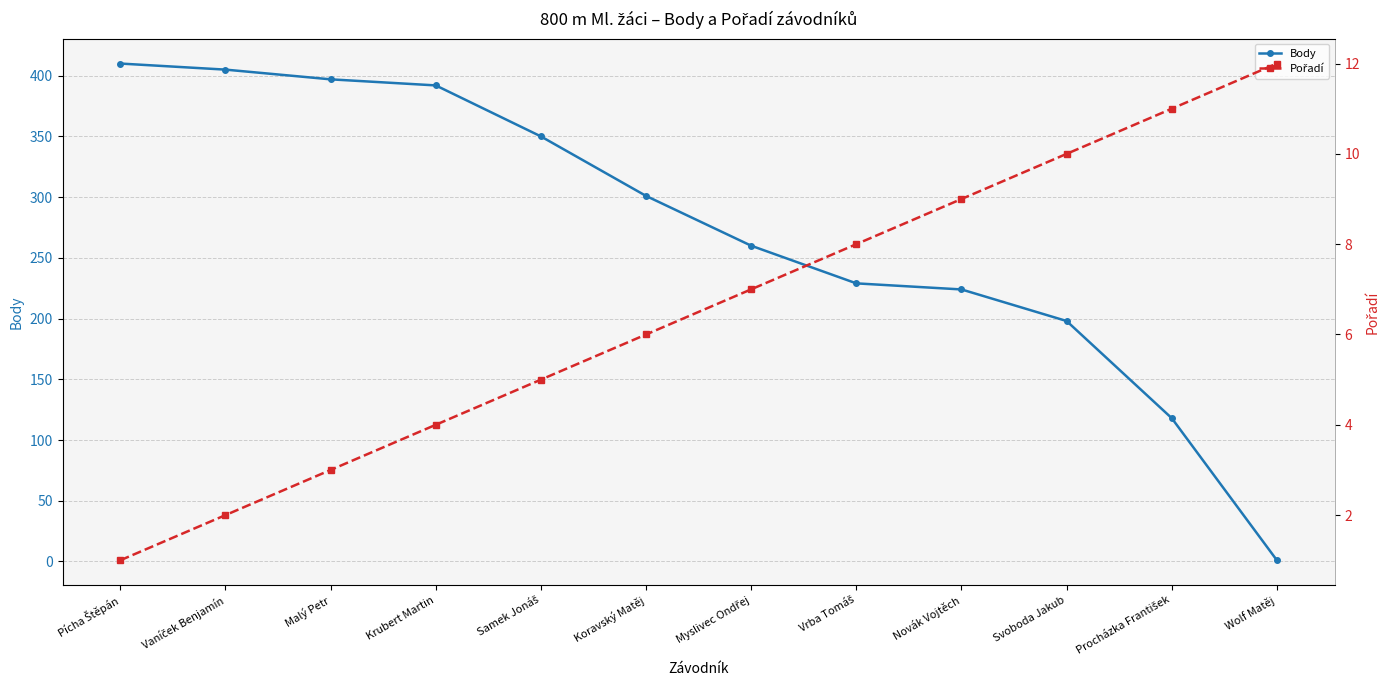

Rank the series by their maximum value, from highest to lowest.

Body, Pořadí